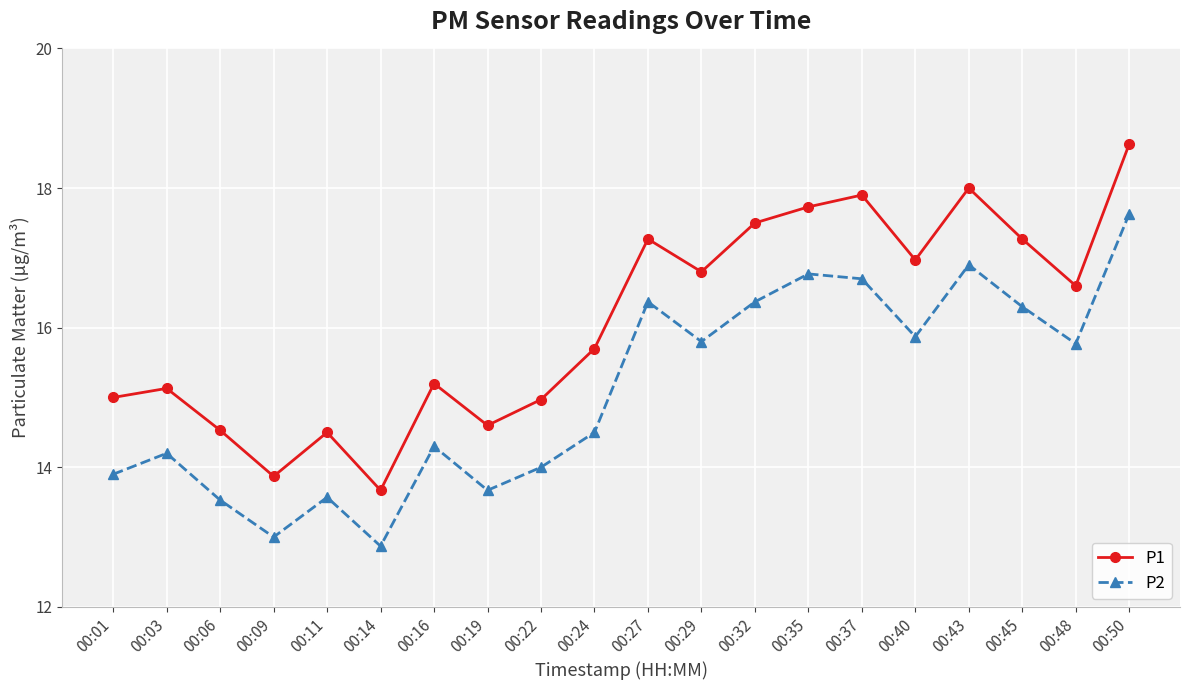

What is the minimum value shown in the chart?

12.9